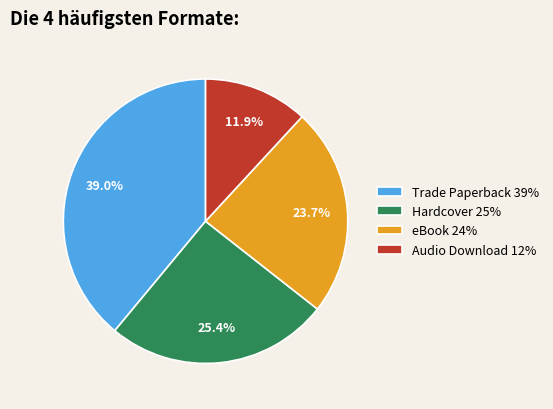

What is the ratio of the value at Audio Download to the value at Trade Paperback?

0.3